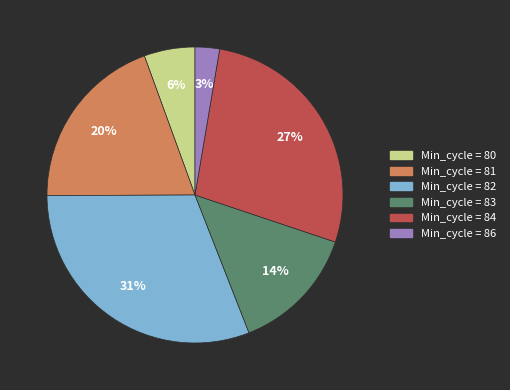

To the nearest percent, what is the difference between the largest and smallest slice percentages?

28%